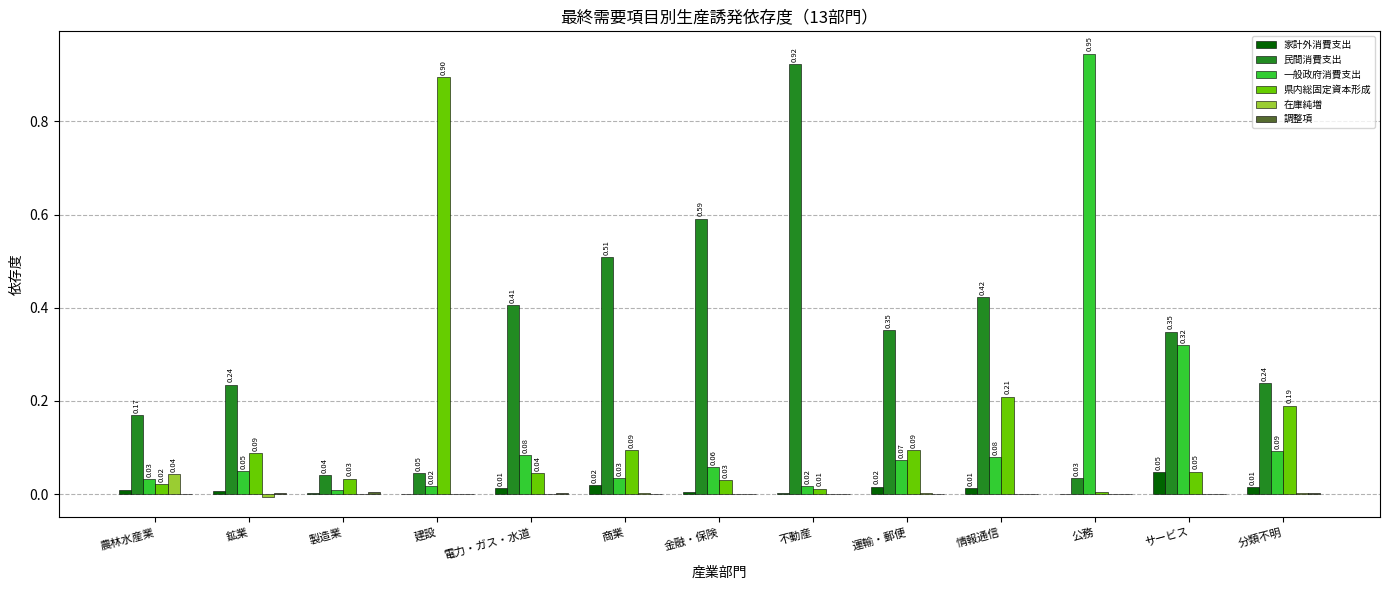

At which category is the sum across all series the highest?

公務